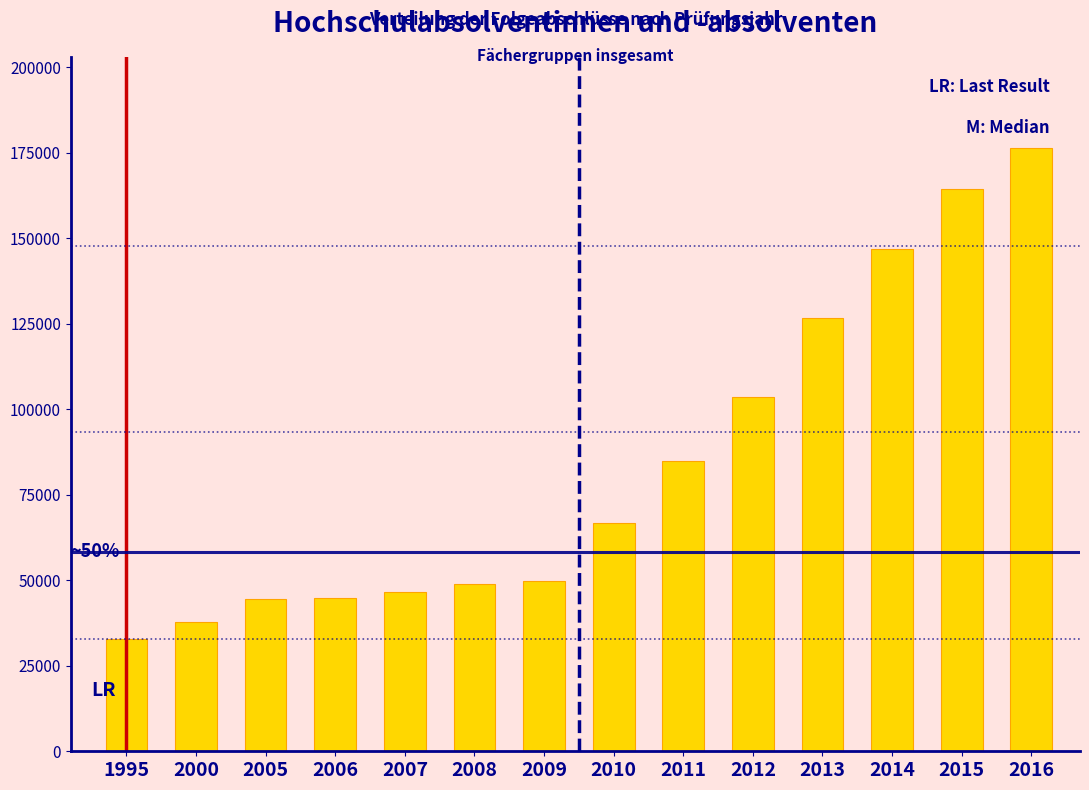

What is the average value?

83931